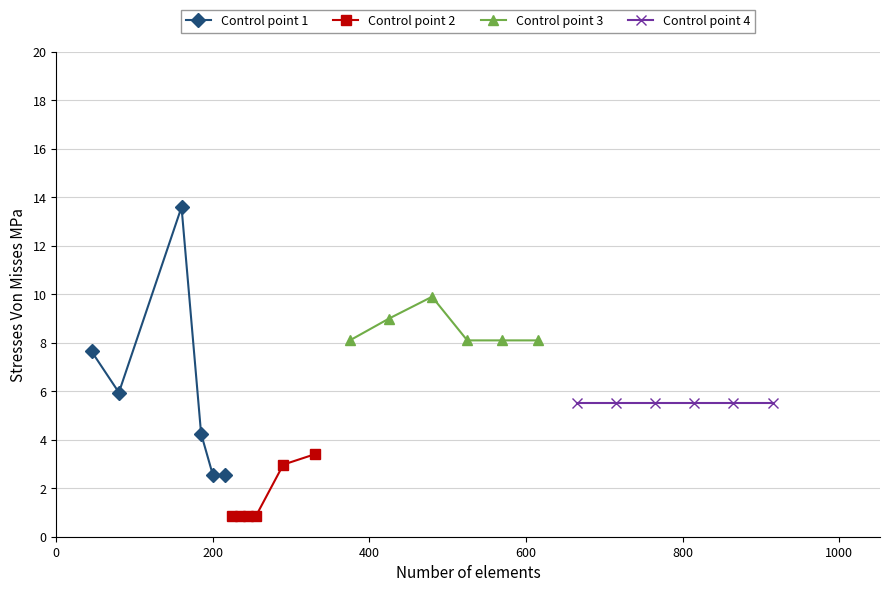

Reading left to right, transcribe all the data shown in this chart.

Control point 1: 7.7	6.0	13.6	4.2	2.6	2.6
Control point 2: 0.9	0.9	0.9	0.9	3.0	3.4
Control point 3: 8.1	9.0	9.9	8.1	8.1	8.1
Control point 4: 5.5	5.5	5.5	5.5	5.5	5.5